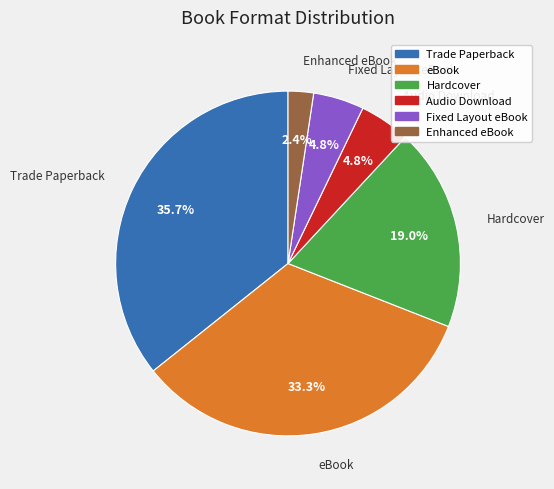

To the nearest percent, what portion does eBook represent?

33%